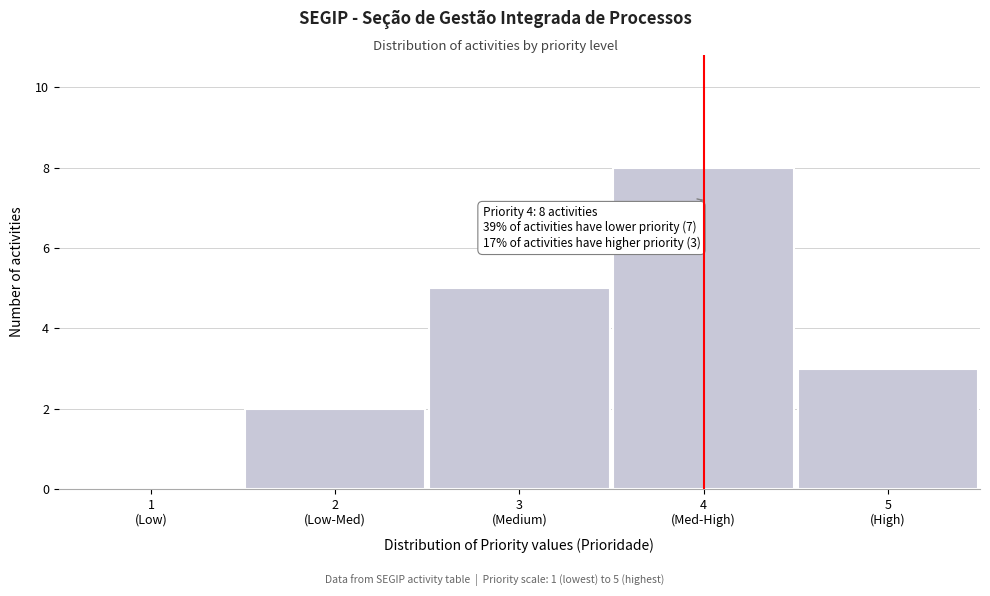

What is the greatest value displayed?

8